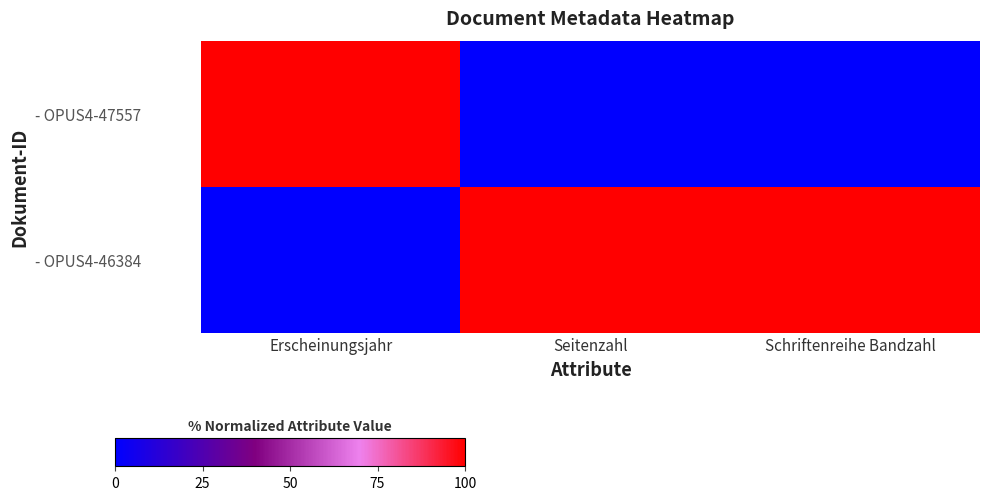

At how many categories does at least one series exceed 17?

3